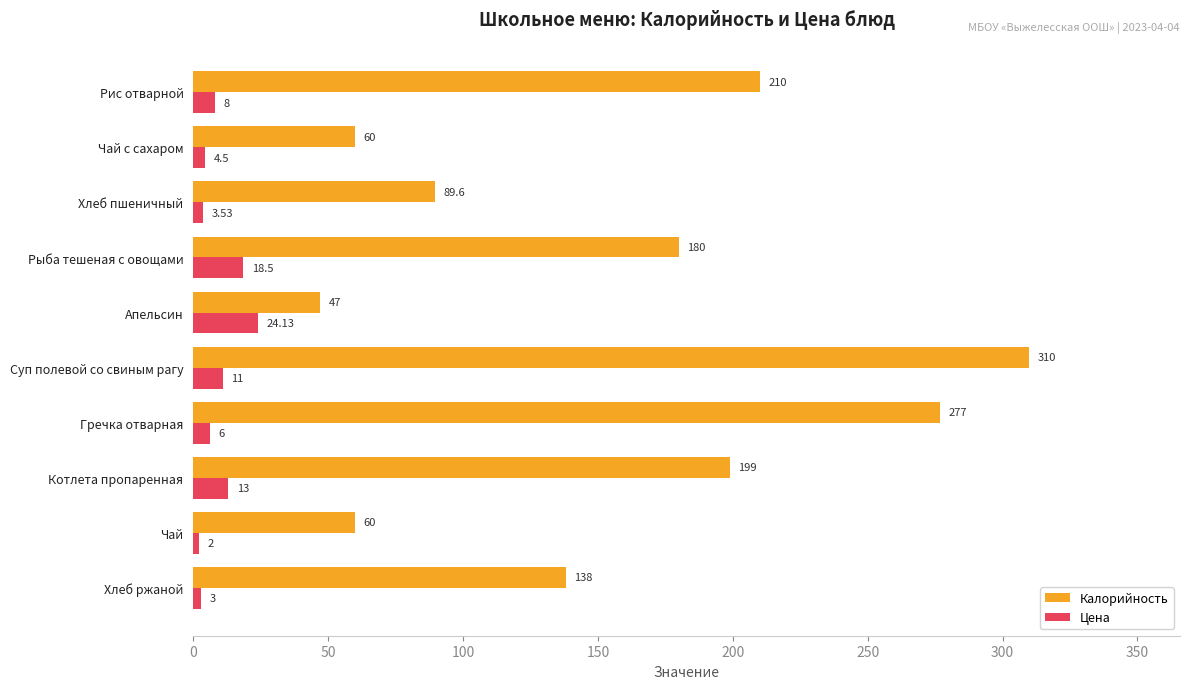

List the series in order of their overall mean, lowest first.

Цена, Калорийность